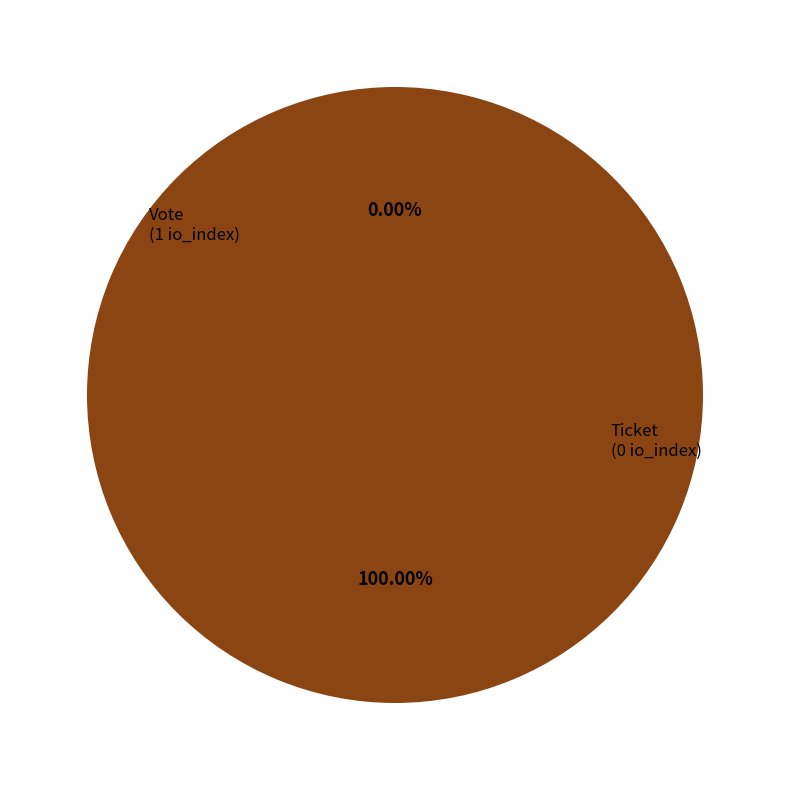

What percentage do Ticket and Vote together represent?

100.0%